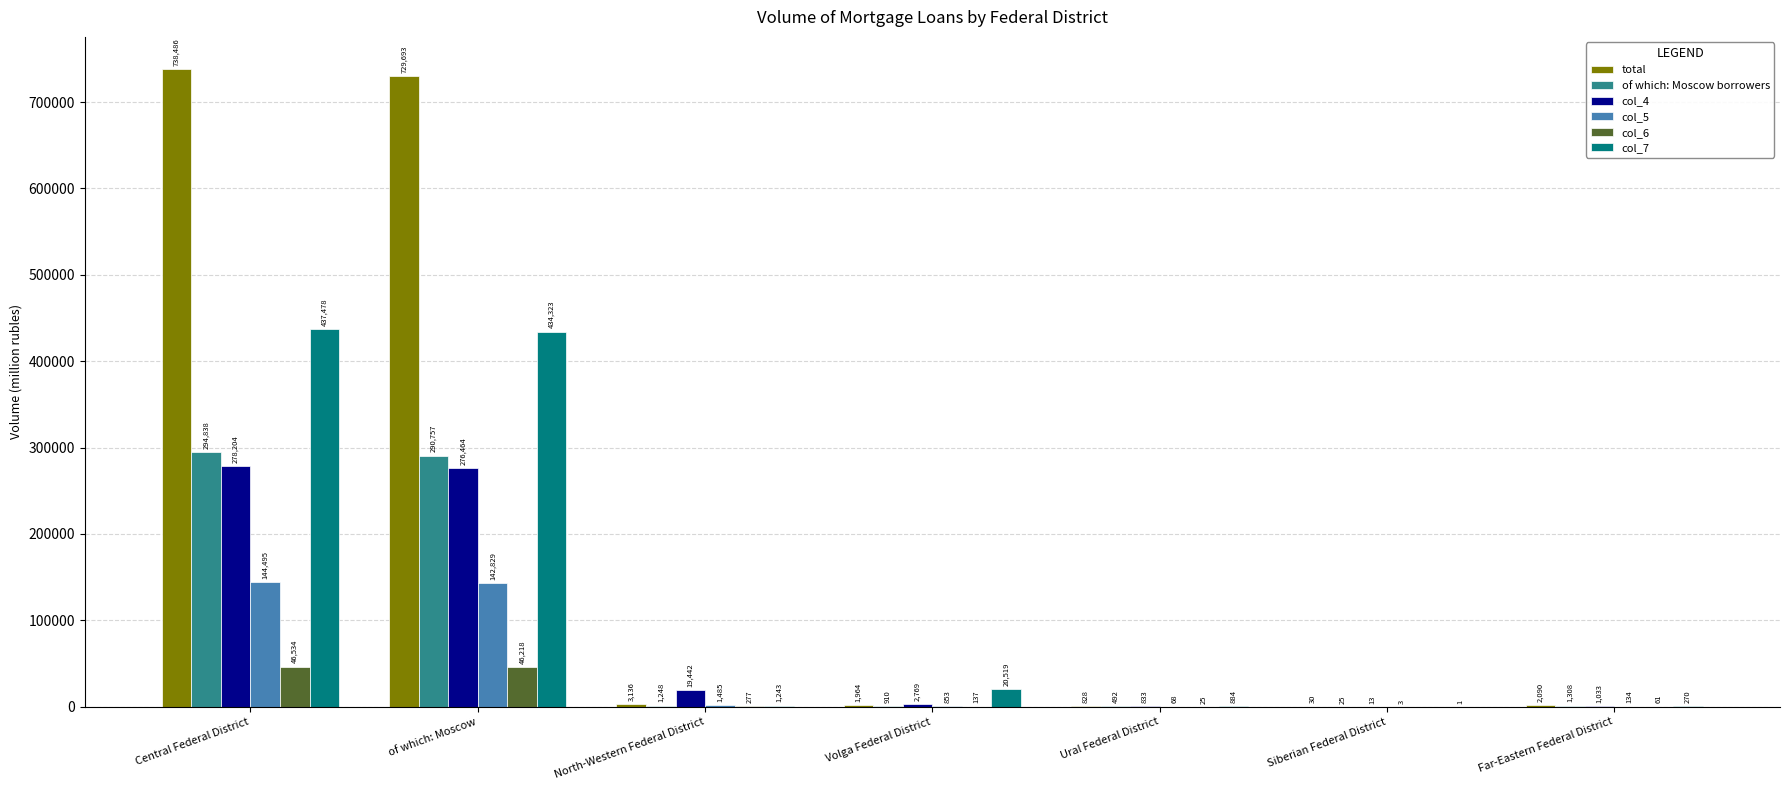

Does the chart contain stacked bars?

No